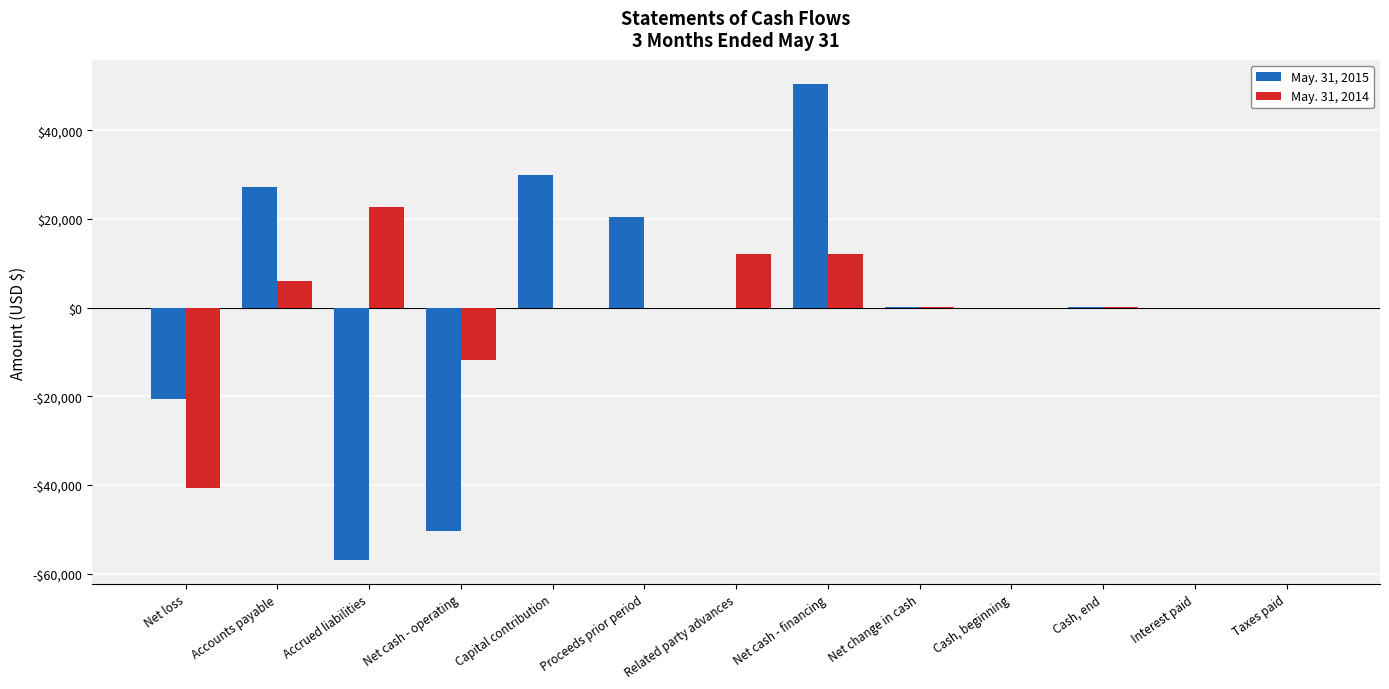

What is the minimum value for May. 31, 2014?

-40661